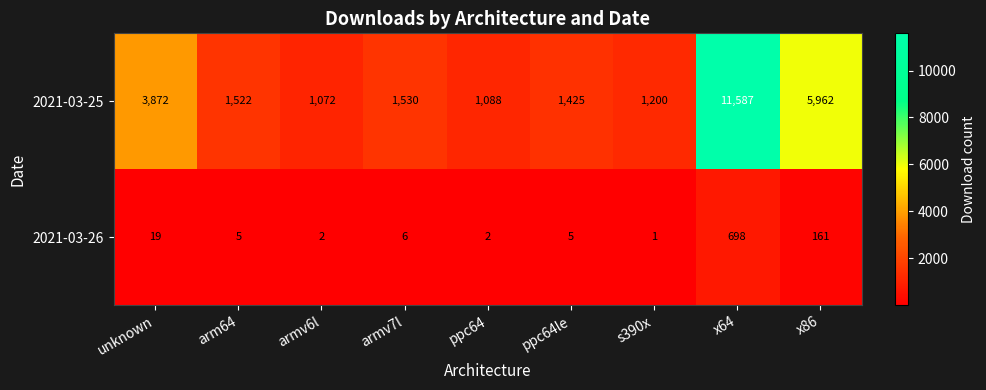

Which series has the largest range (max minus min)?

2021-03-25